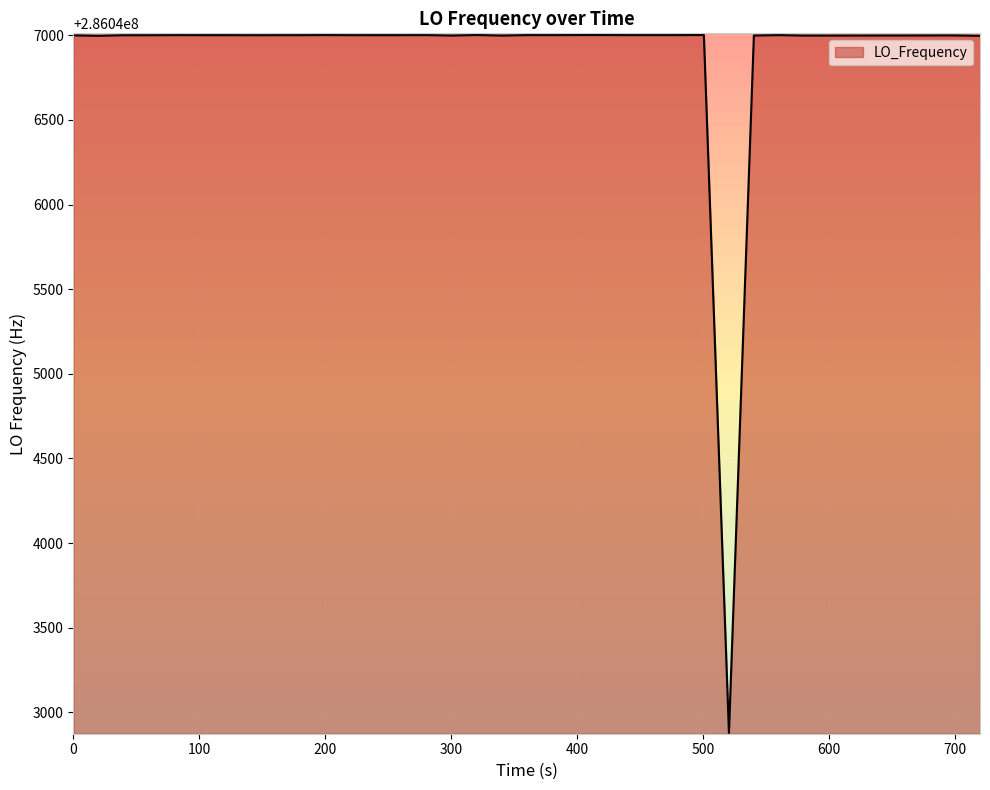

What is the smallest value displayed?

286042879.4